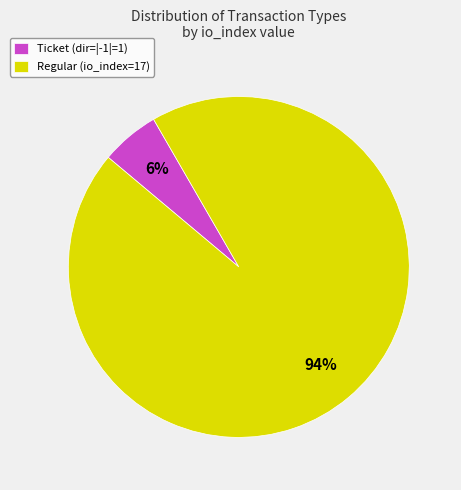

How many slices are in this pie chart?

2